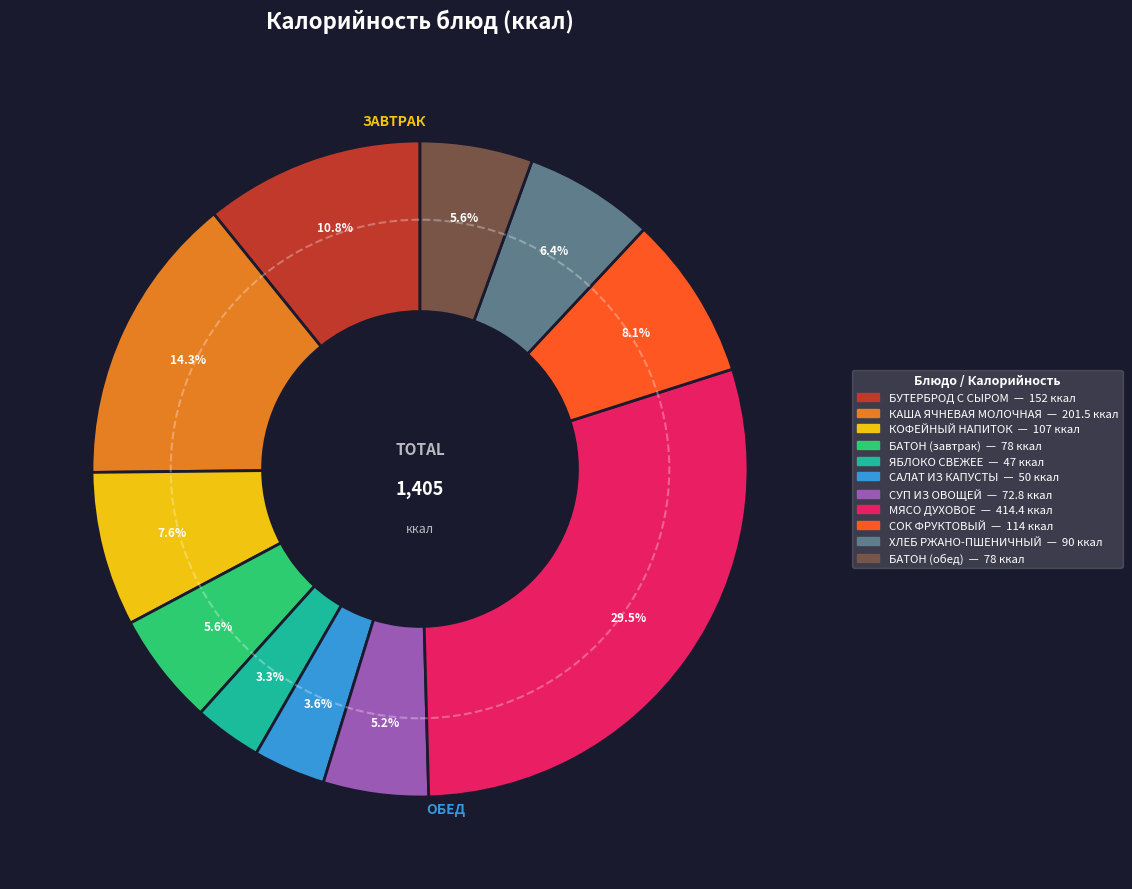

Which slice is the largest?

МЯСО ДУХОВОЕ